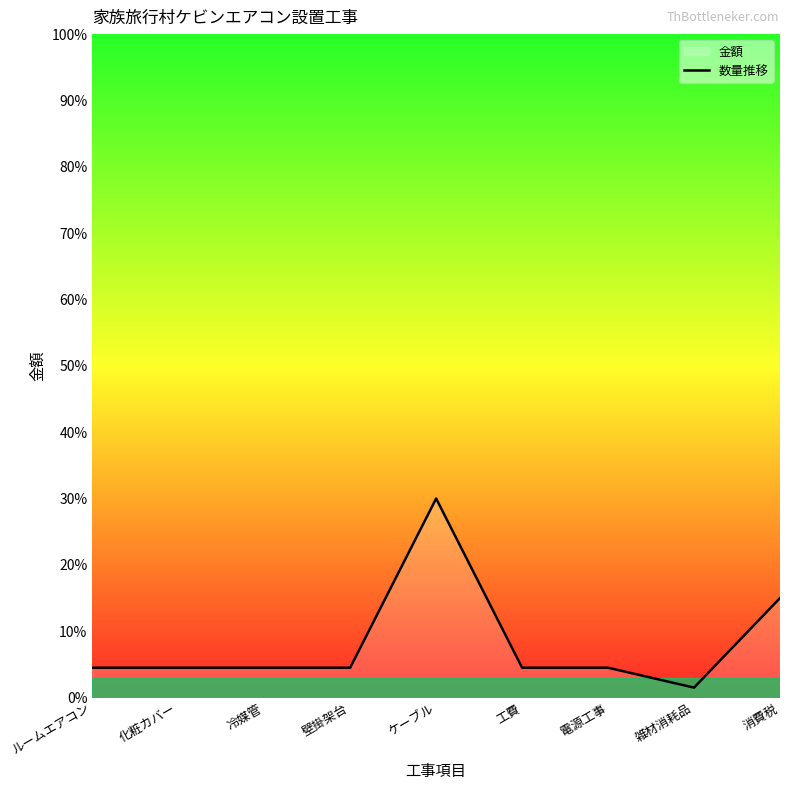

The chart shows a value of 4.5 at 工費. True or false?

True